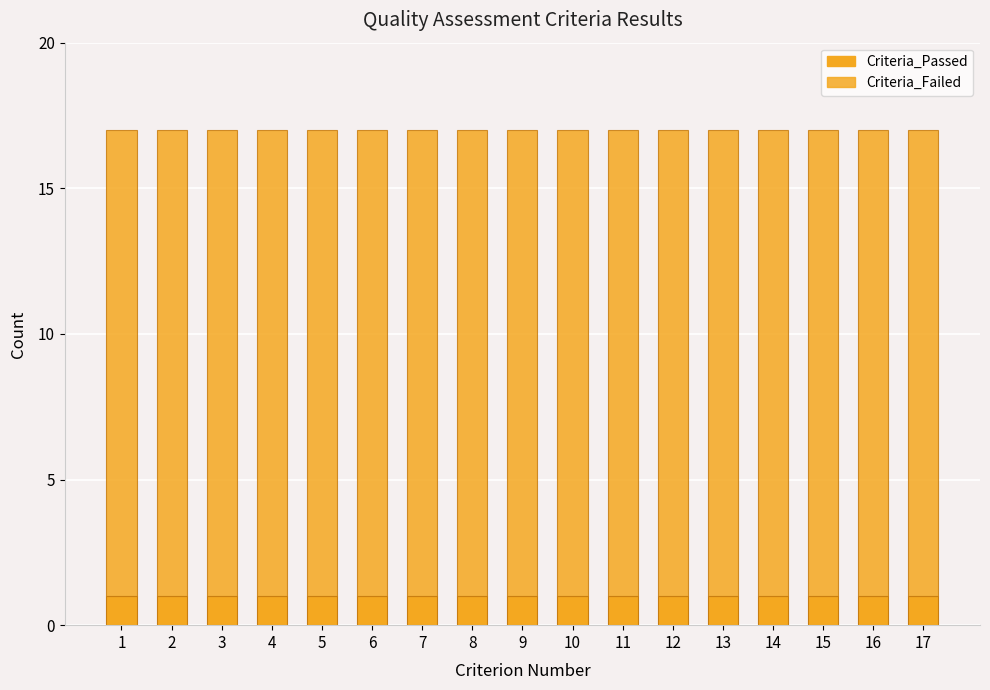

How many bars are there in total?

17